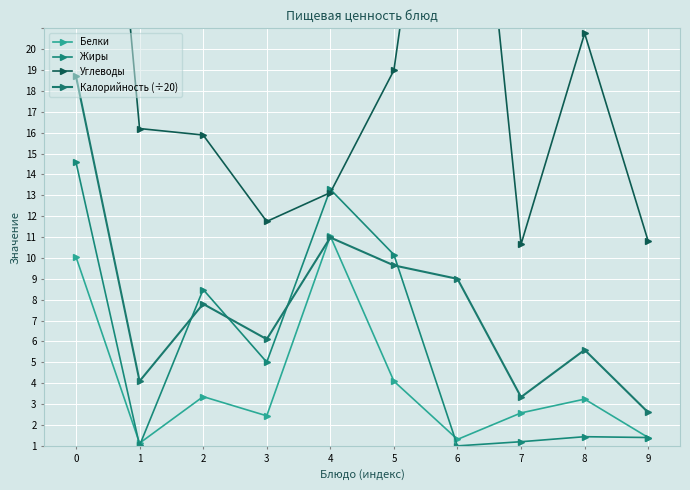

Is it true that Калорийность (÷20) equals 1.6 at 9?

True